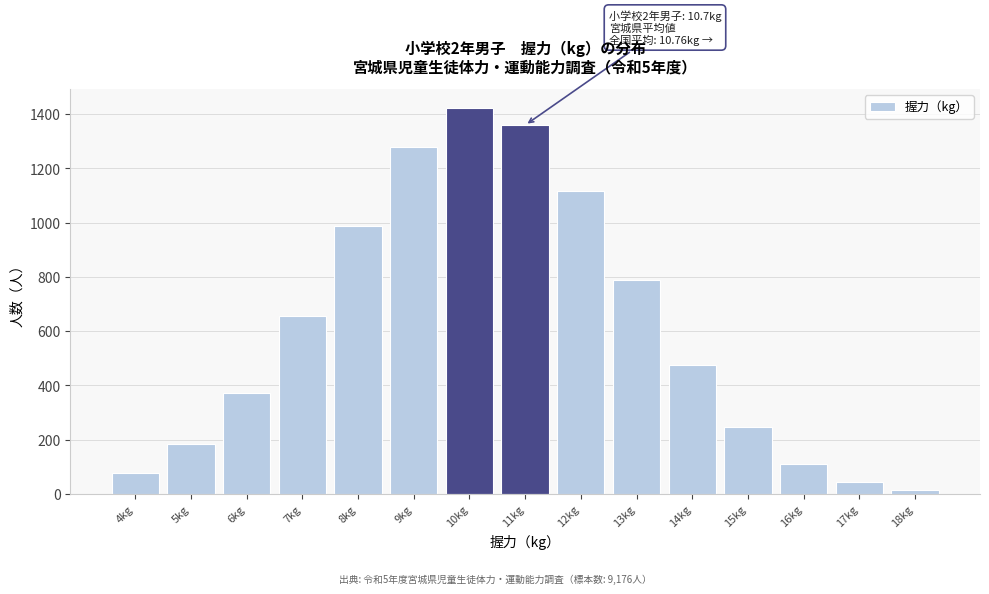

Reading right to left, list all the values displayed in this chart.

18kg=14	17kg=43	16kg=111	15kg=248	14kg=477	13kg=787	12kg=1115	11kg=1359	10kg=1422	9kg=1279	8kg=988	7kg=656	6kg=374	5kg=183	4kg=77